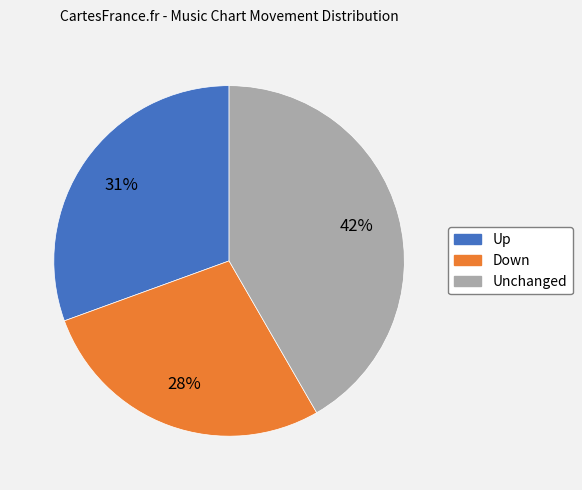

To the nearest percent, what is the average slice percentage?

33%